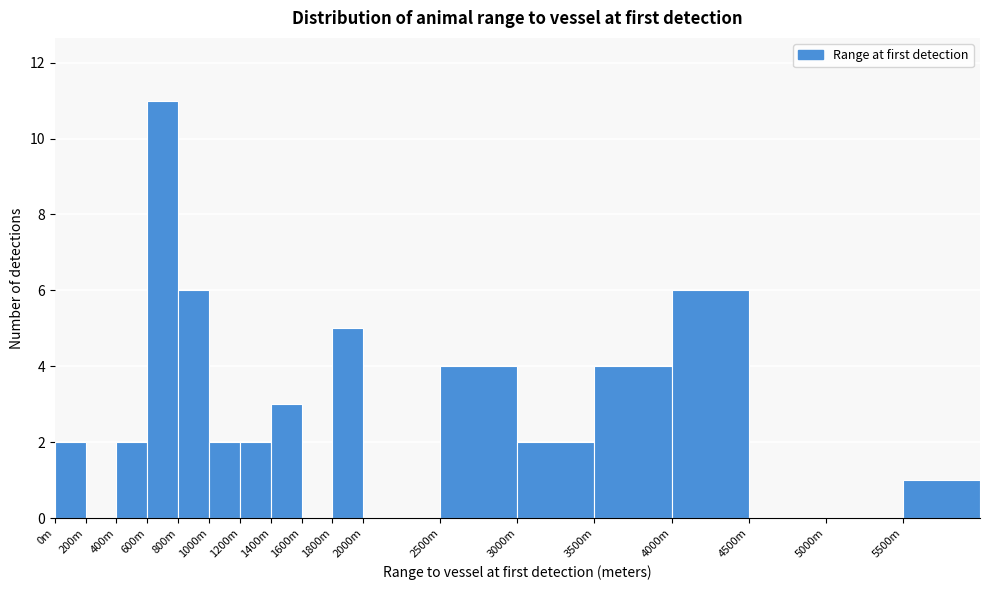

Reading left to right, transcribe all the data shown in this chart.

0m=2	200m=0	400m=2	600m=11	800m=6	1000m=2	1200m=2	1400m=3	1600m=0	1800m=5	2000m=0	2500m=4	3000m=2	3500m=4	4000m=6	4500m=0	5000m=0	5500m=1